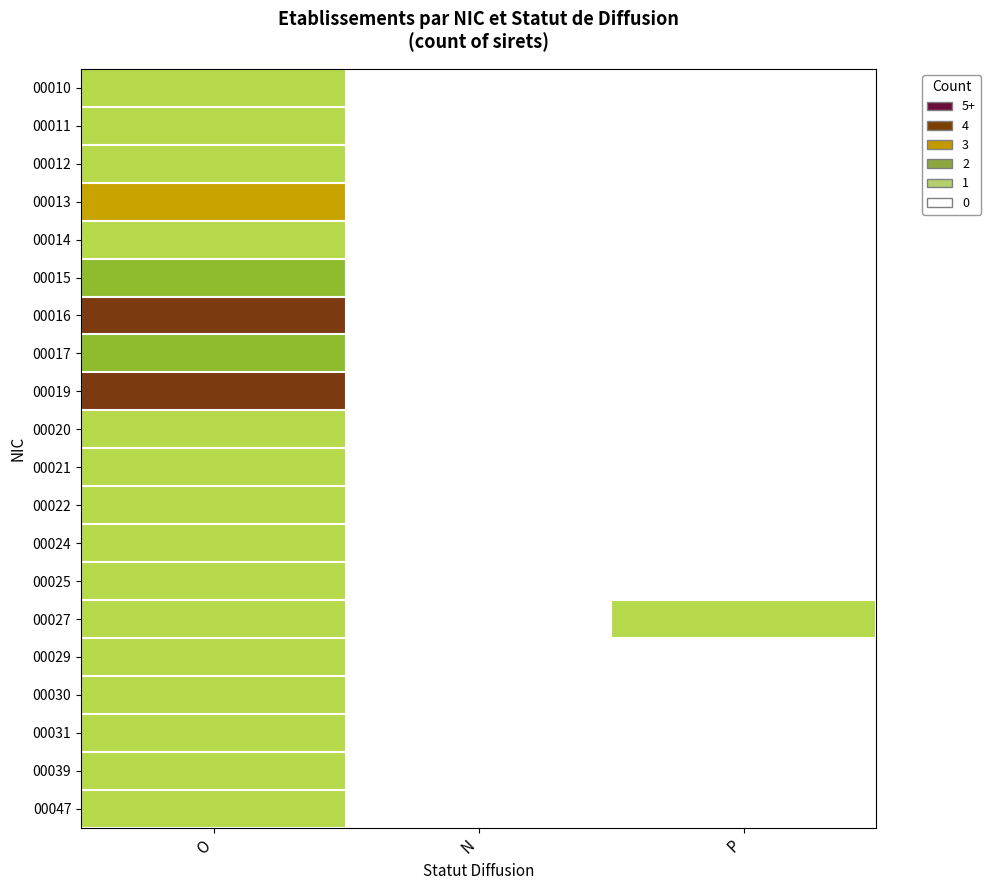

How many series are shown in this chart?

20